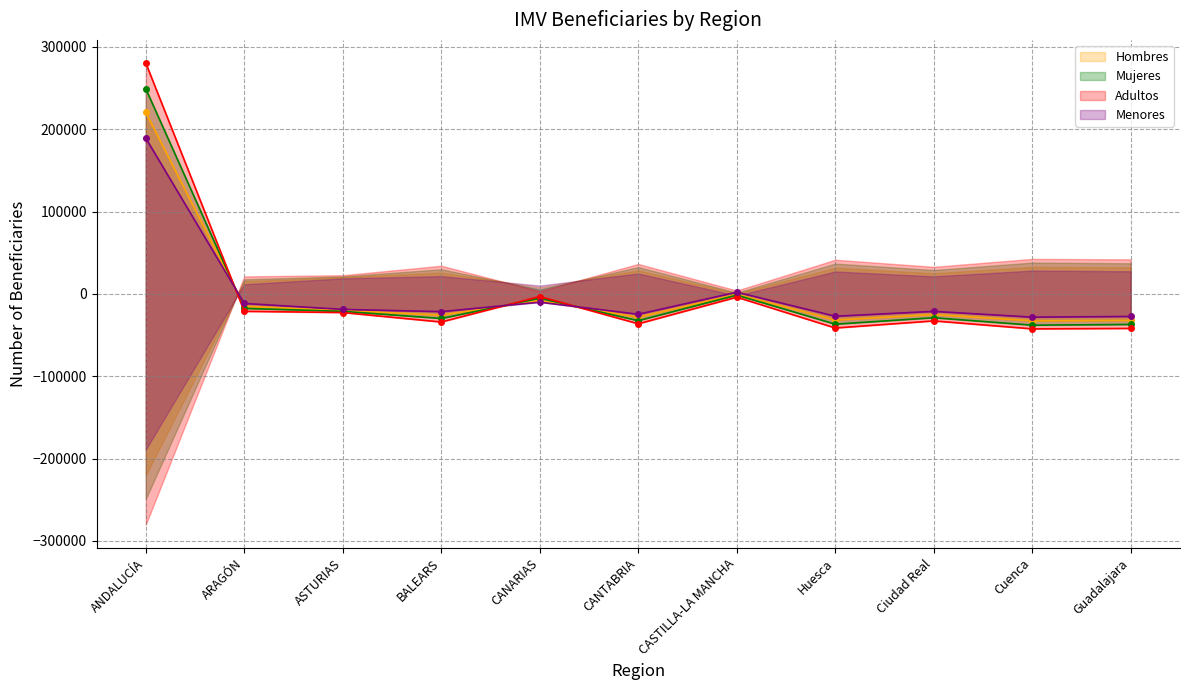

How many values in Mujeres are below zero?

10